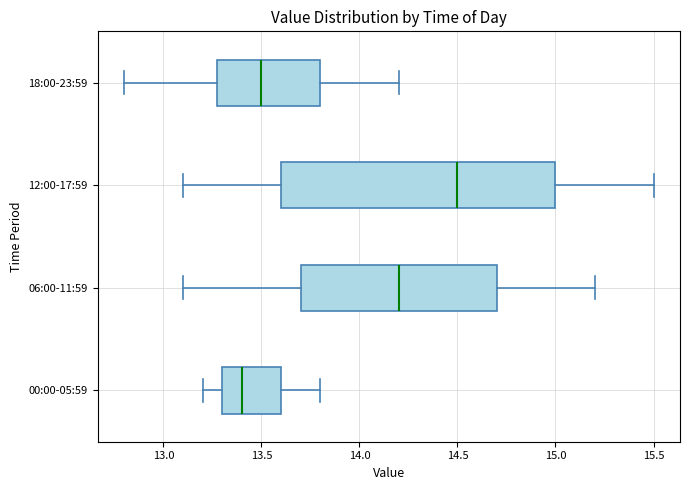

Reading bottom to top, transcribe this box plot: for each box, give where its median line is, the range the box spans, and where its two whiskers end, as read against the x-axis. The values are not printed on the chart, so give them approximately, as read against the axis.

00:00-05:59: median 13.4, box 13.3 to 13.6, whiskers 13.2 to 13.8
06:00-11:59: median 14.2, box 13.7 to 14.7, whiskers 13.1 to 15.2
12:00-17:59: median 14.5, box 13.6 to 15.0, whiskers 13.1 to 15.5
18:00-23:59: median 13.5, box 13.3 to 13.8, whiskers 12.8 to 14.2